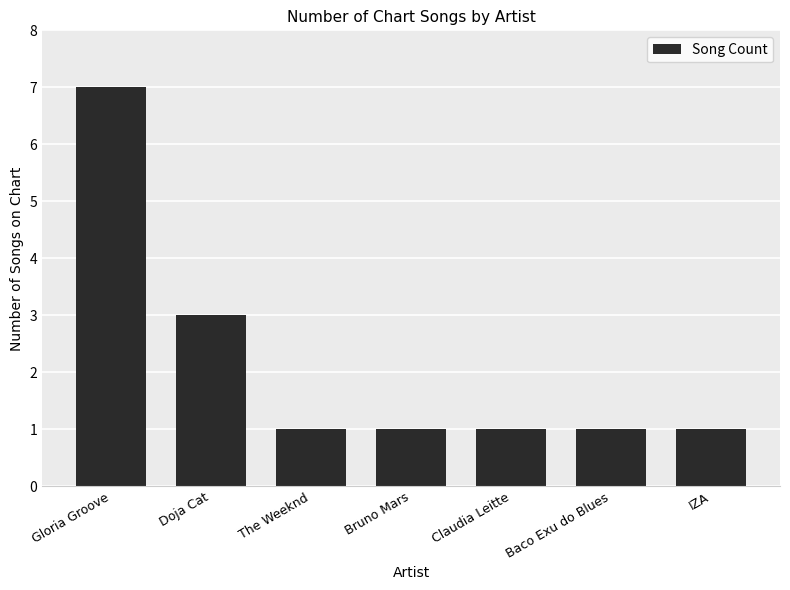

How many bars are there in total?

7